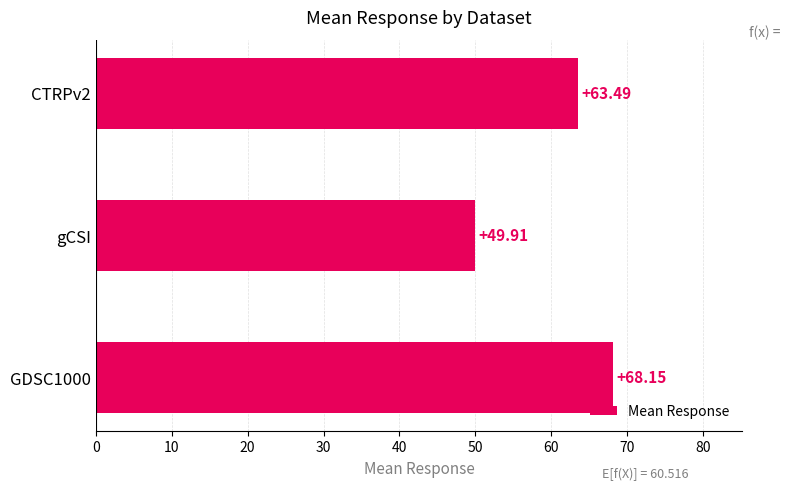

Rank the categories by value from lowest to highest.

gCSI, CTRPv2, GDSC1000